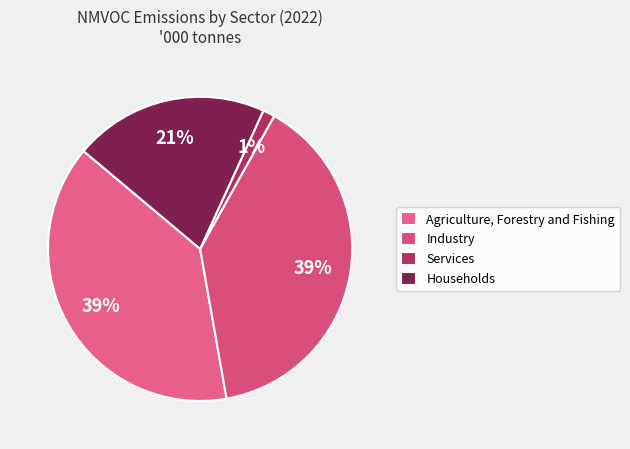

To the nearest percent, what is the average slice percentage?

25%